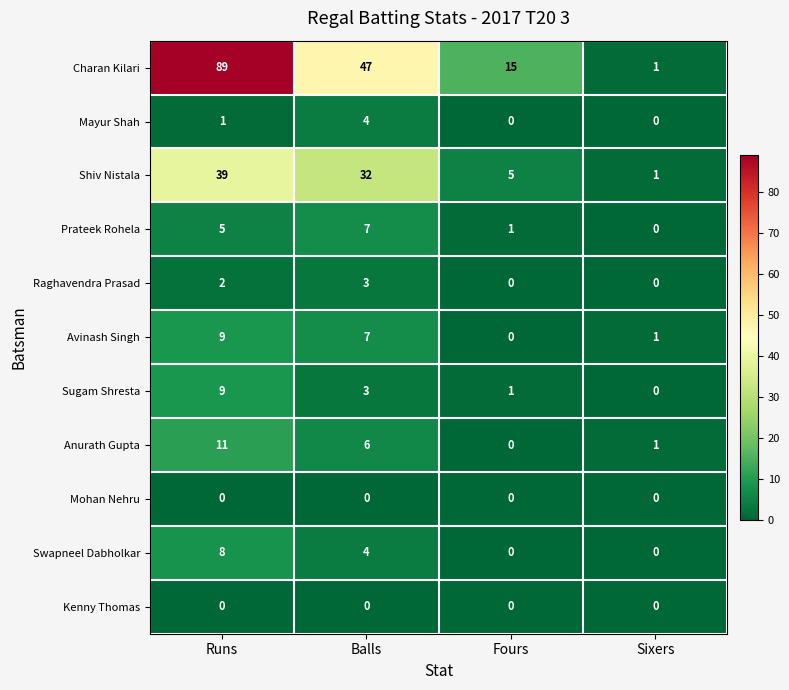

How many Raghavendra Prasad values are between 0 and 3?

4